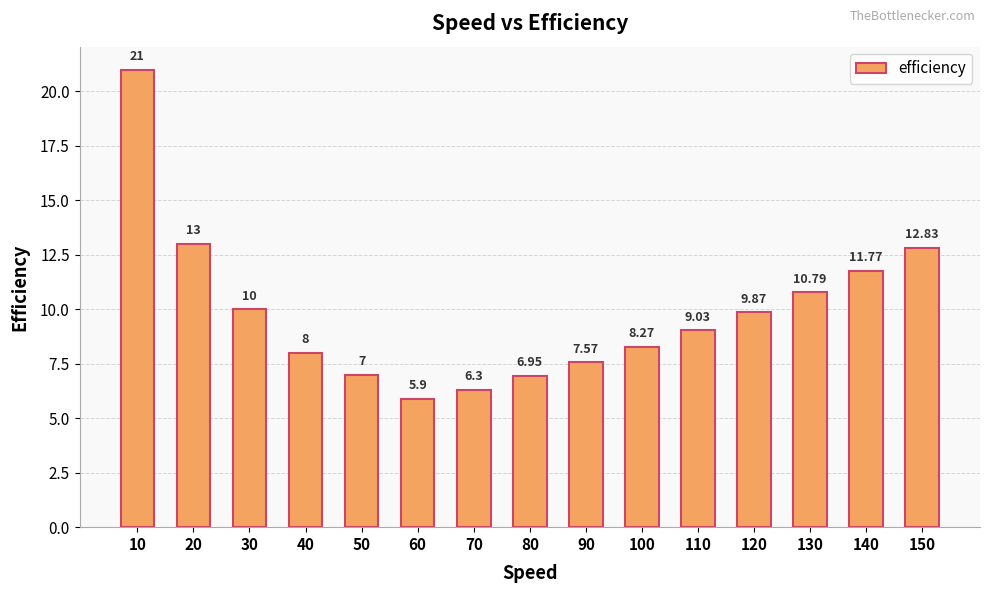

What is the change in value from 80 to 90?

+0.6